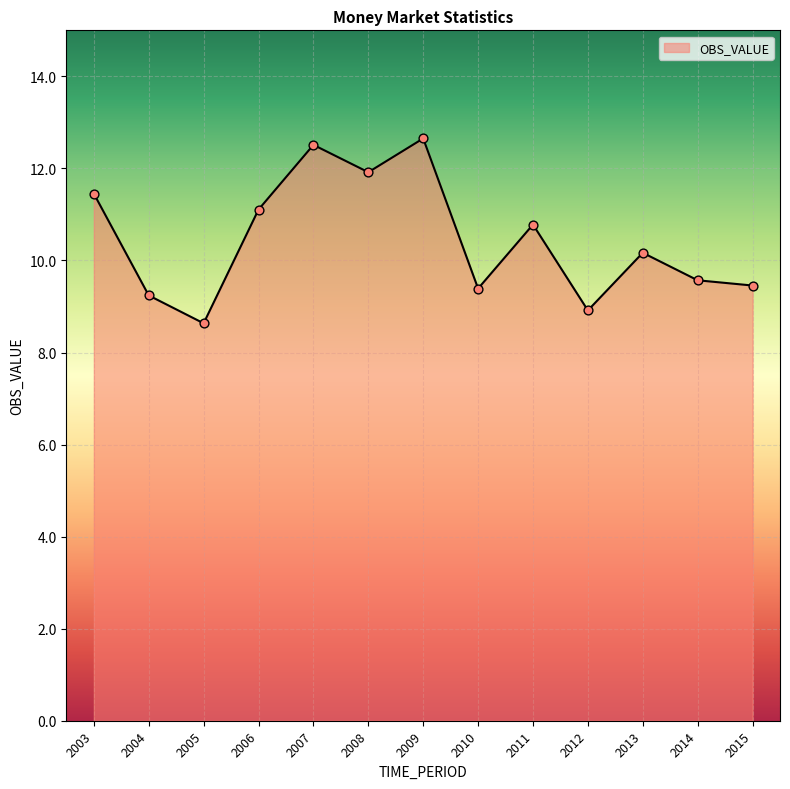

What is the ratio of the value at 2011 to the value at 2012?

1.2